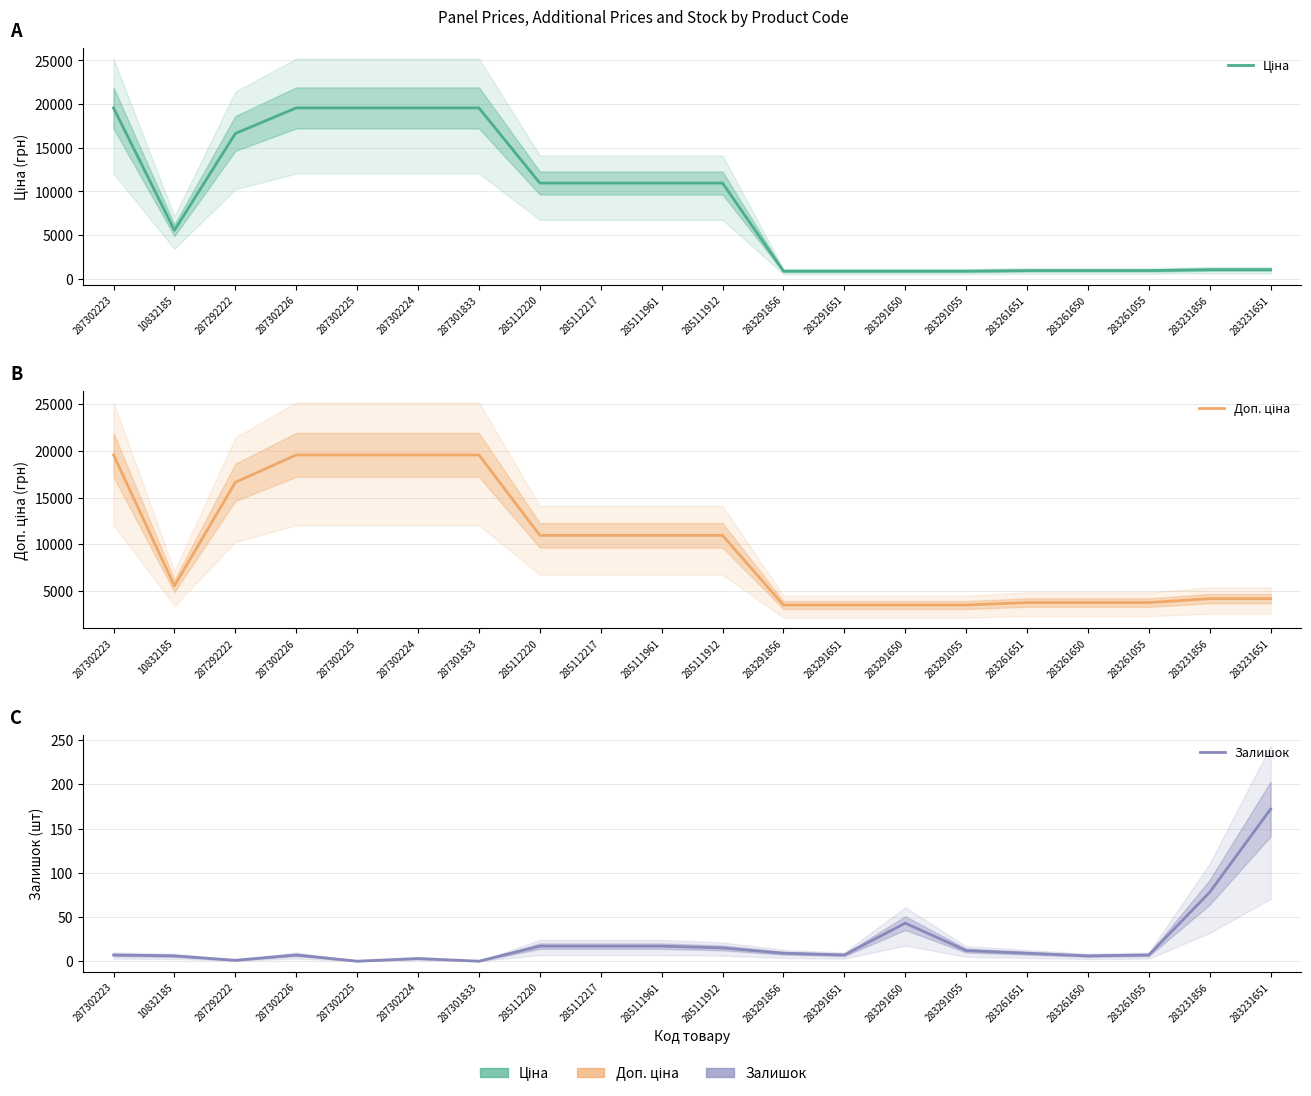

Reading left to right, list all the values displayed in this chart.

Ціна: 19564.9	5560.3	16636.8	19564.9	19564.9	19564.9	19564.9	10964.4	10964.4	10964.4	10964.4	878.0	878.0	878.0	878.0	944.2	944.2	944.2	1048.4	1048.4
Доп. ціна: 19564.9	5560.3	16636.8	19564.9	19564.9	19564.9	19564.9	10964.4	10964.4	10964.4	10964.4	3511.9	3511.9	3511.9	3511.9	3777.0	3777.0	3777.0	4193.5	4193.5
Залишок: 7.0	6.0	1.0	7.0	0.0	3.0	0.0	17.0	17.0	17.0	15.0	9.0	7.0	43.0	12.0	9.0	6.0	7.0	78.0	172.0